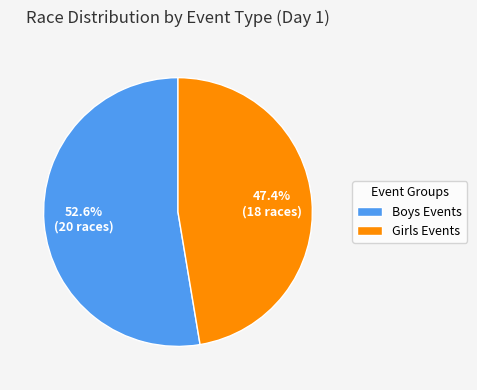

What is the ratio of the value at Girls Events to the value at Boys Events?

0.9